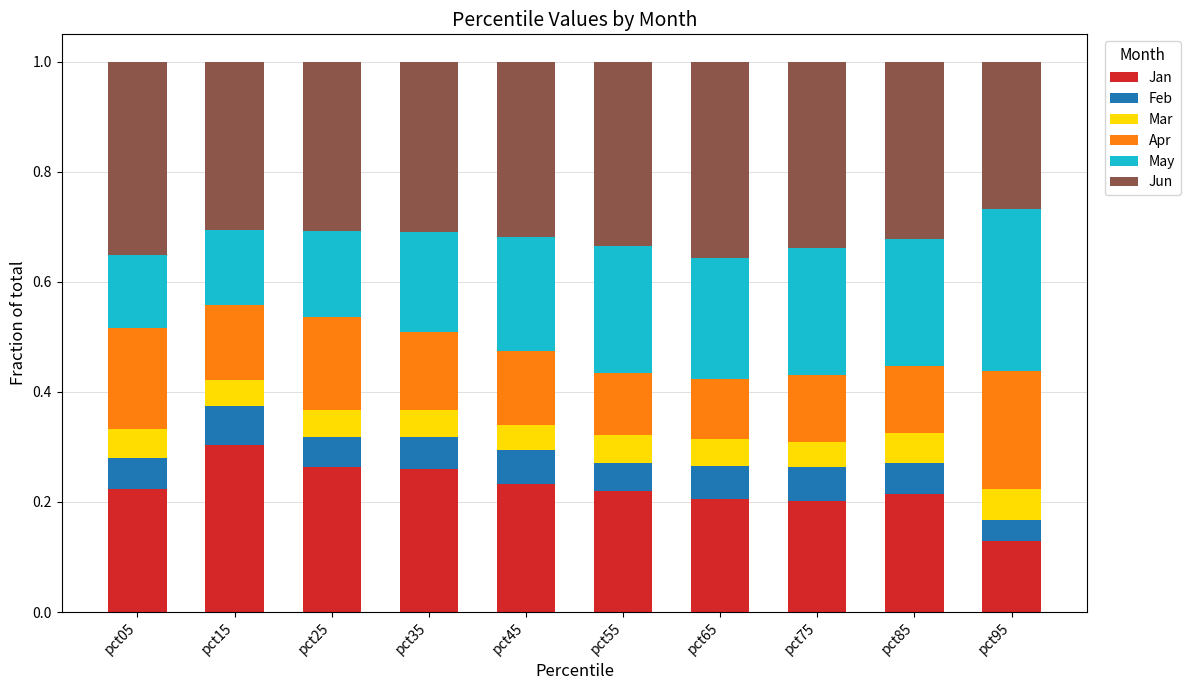

Does the chart contain any negative values?

No